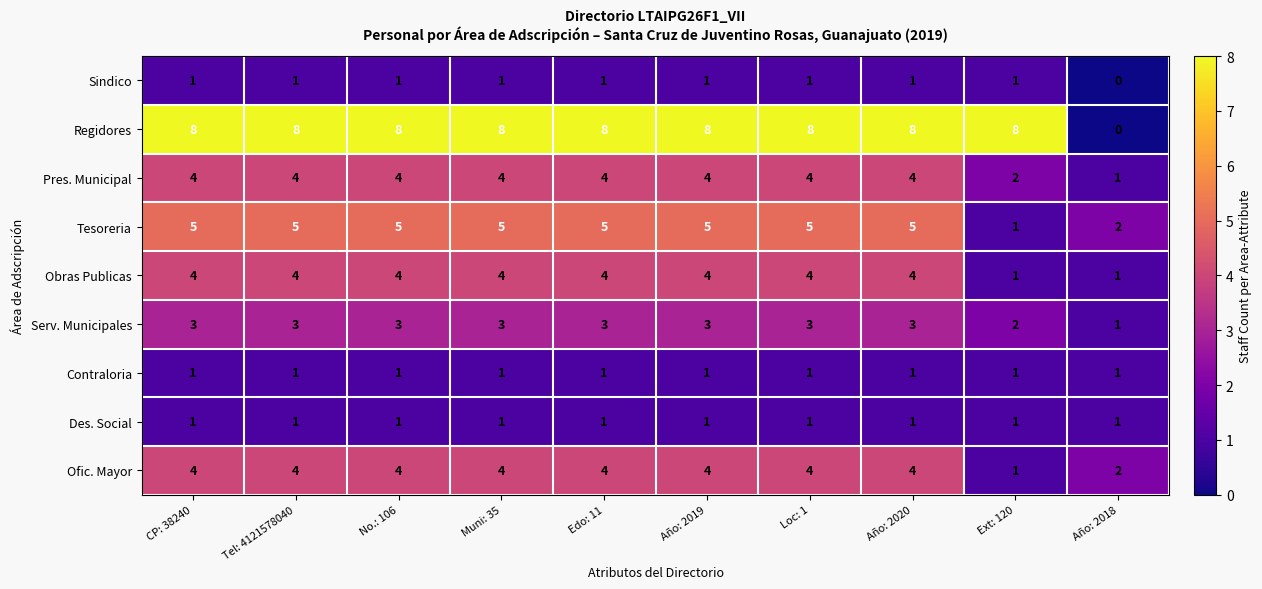

What is the sum of the Tesoreria values at Año: 2020 and No.: 106?

10